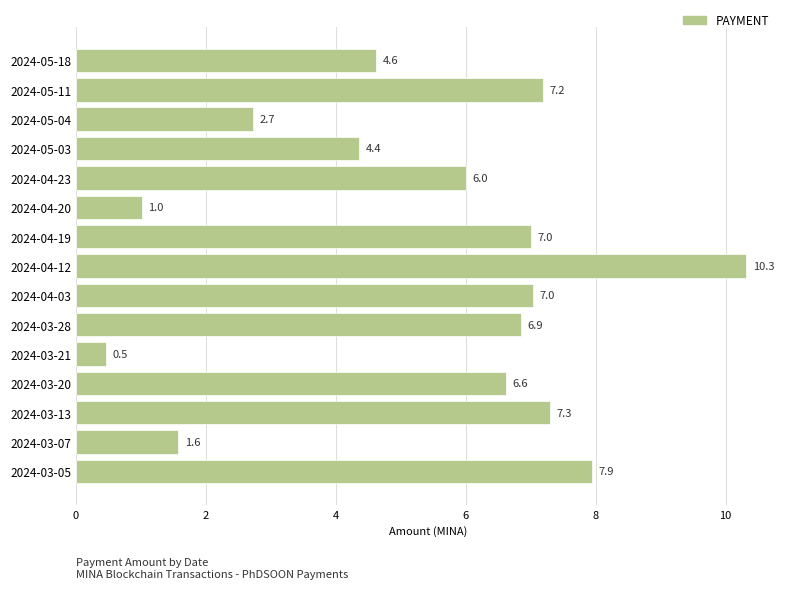

What position from the bottom is 2024-04-12?

8